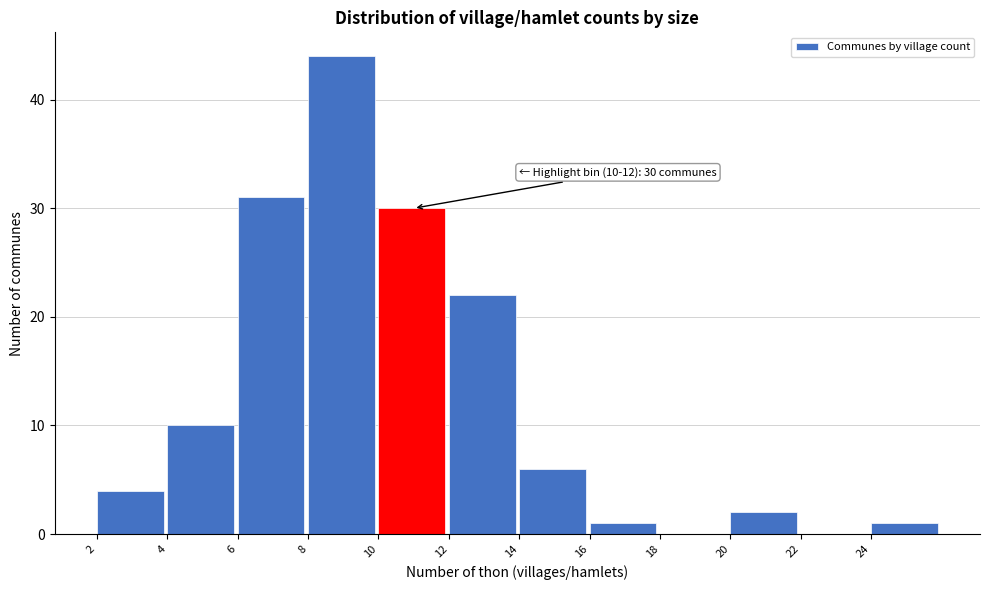

Which range on the x-axis has the tallest bar?

8 to 10